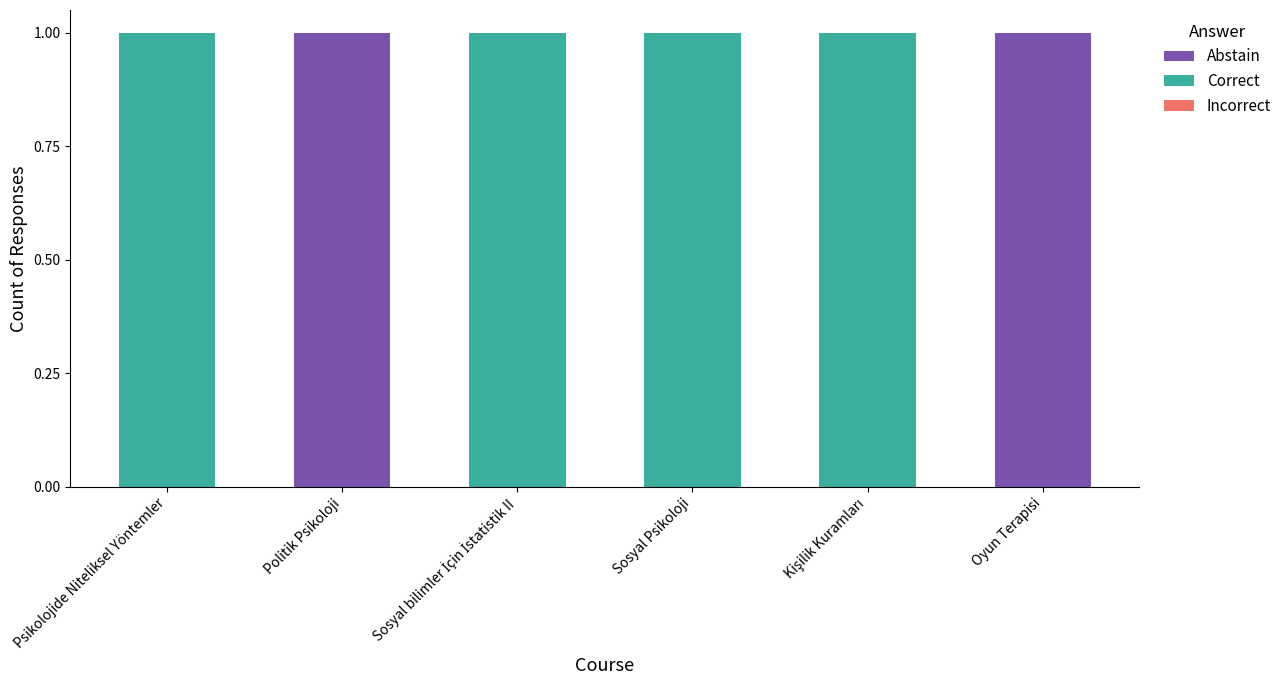

True or false: Abstain has a value of 1 at Politik Psikoloji.

True